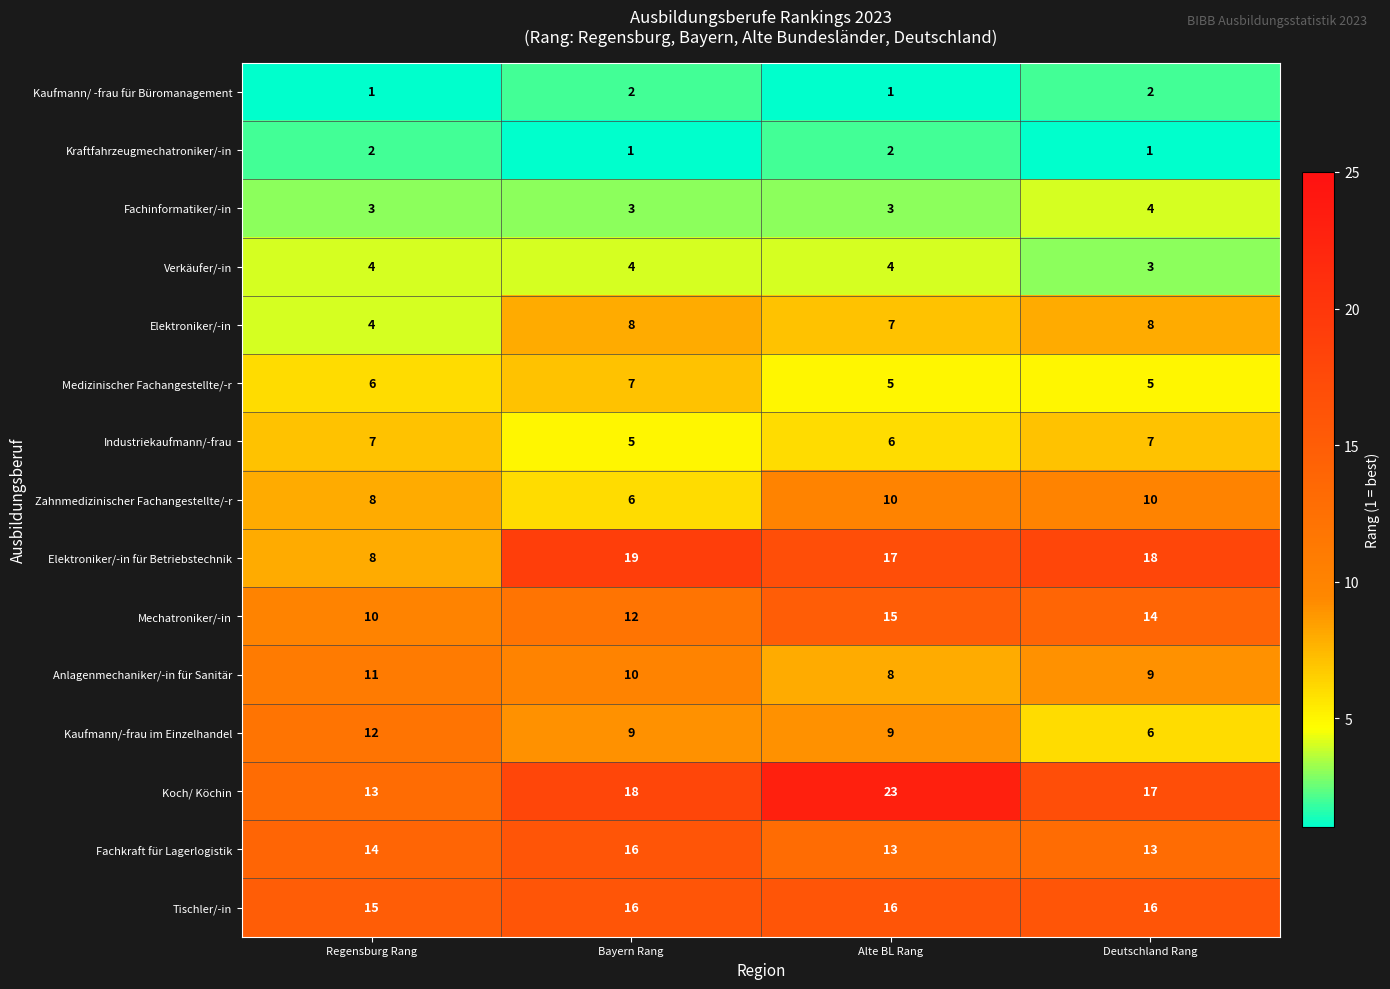

Is it true that Koch/ Köchin equals 18 at Bayern Rang?

True